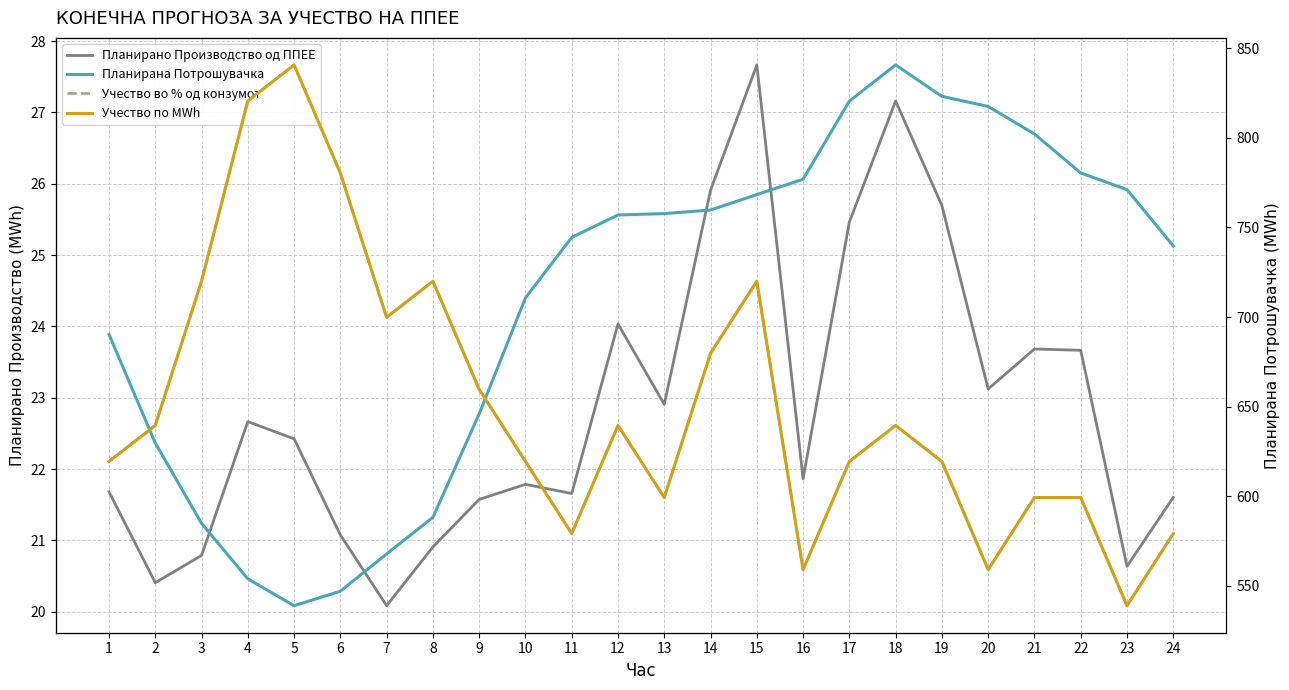

Which series has the largest range (max minus min)?

Планирана Потрошувачка